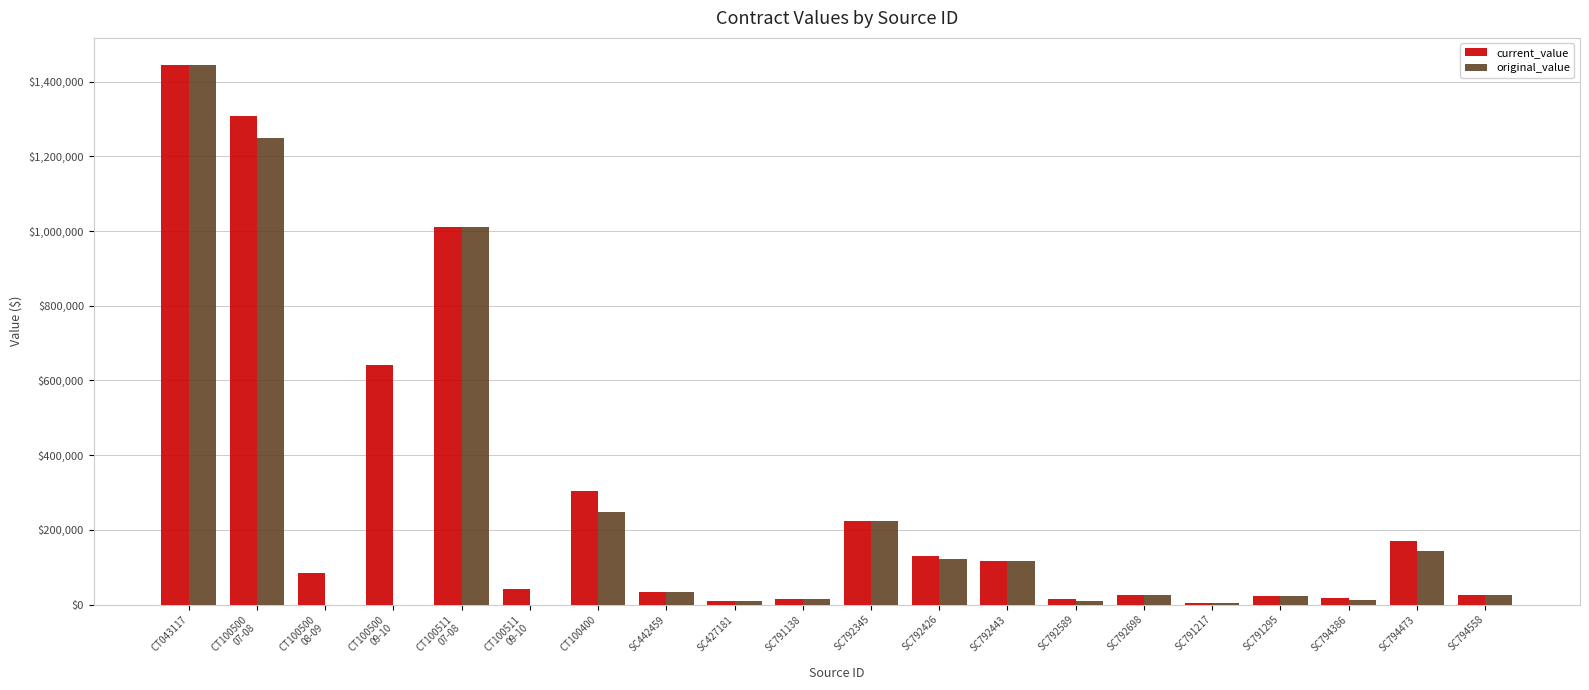

Which category has the highest value in the current_value series?

CT043117